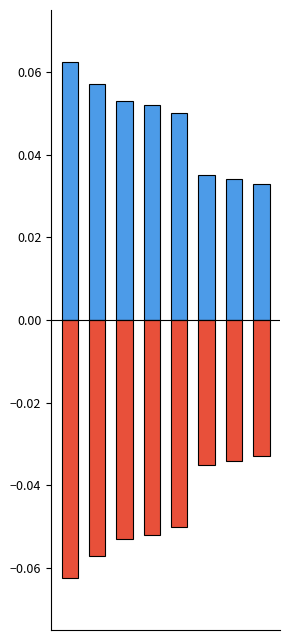

What is the difference between the highest and lowest values at 3?

0.1